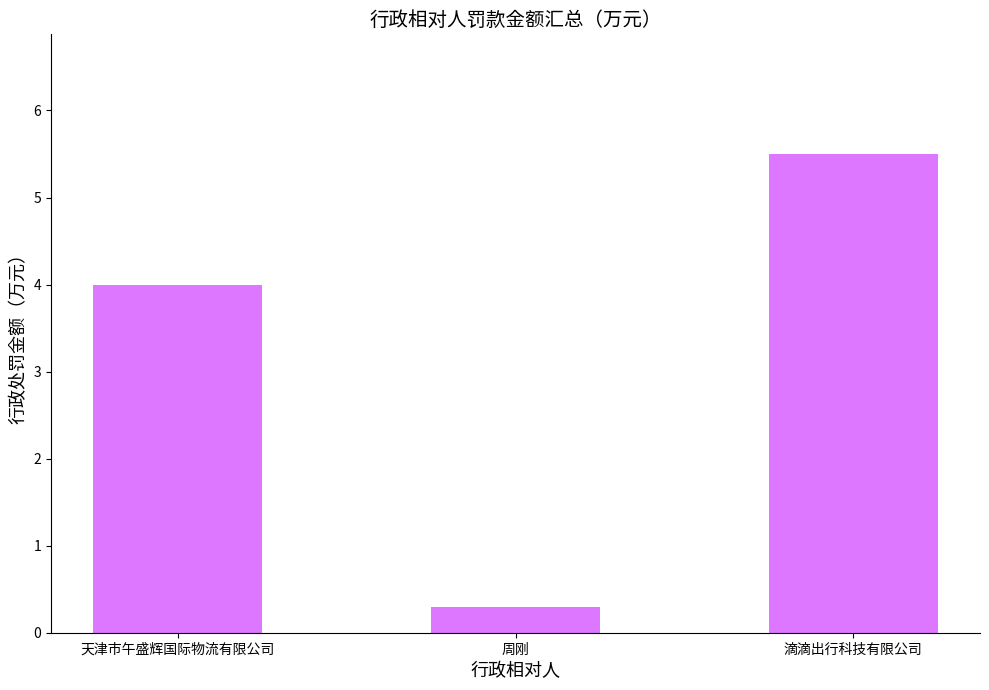

What is the label of the 3rd bar from the left?

滴滴出行科技有限公司